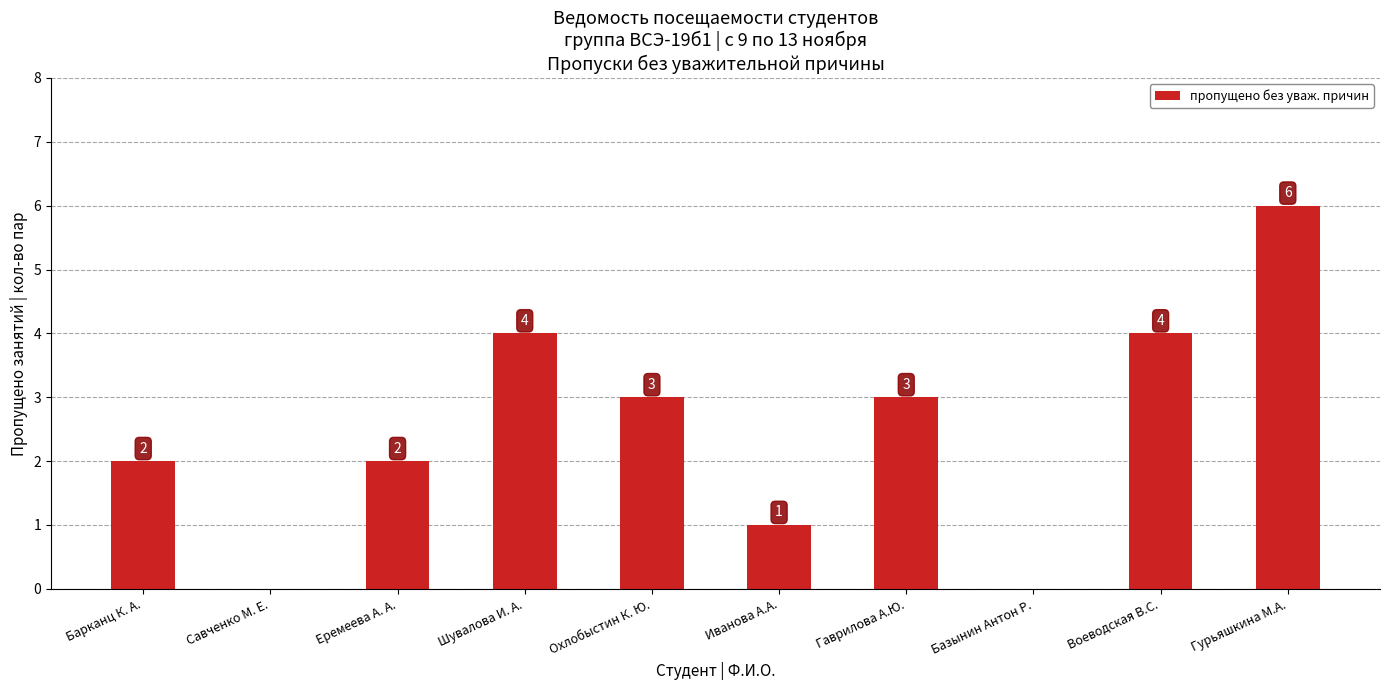

Approximately how many times larger is the value at Шувалова И. А. compared to Гаврилова А.Ю.?

1.3